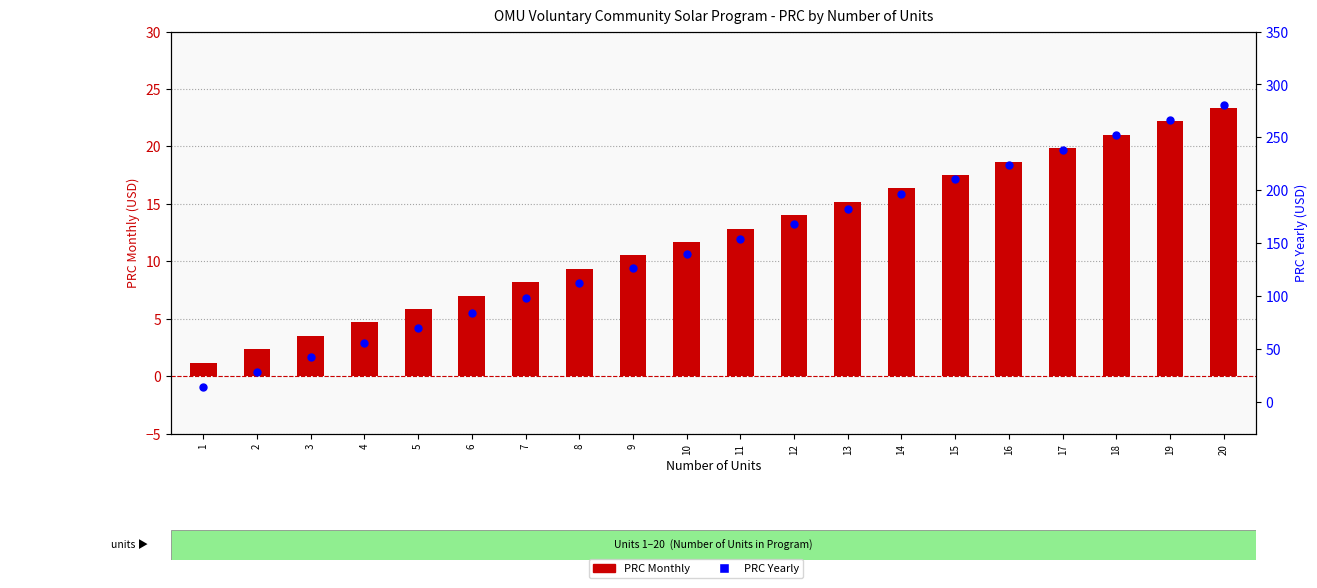

What are all the series names shown in the legend?

PRC Monthly, PRC Yearly